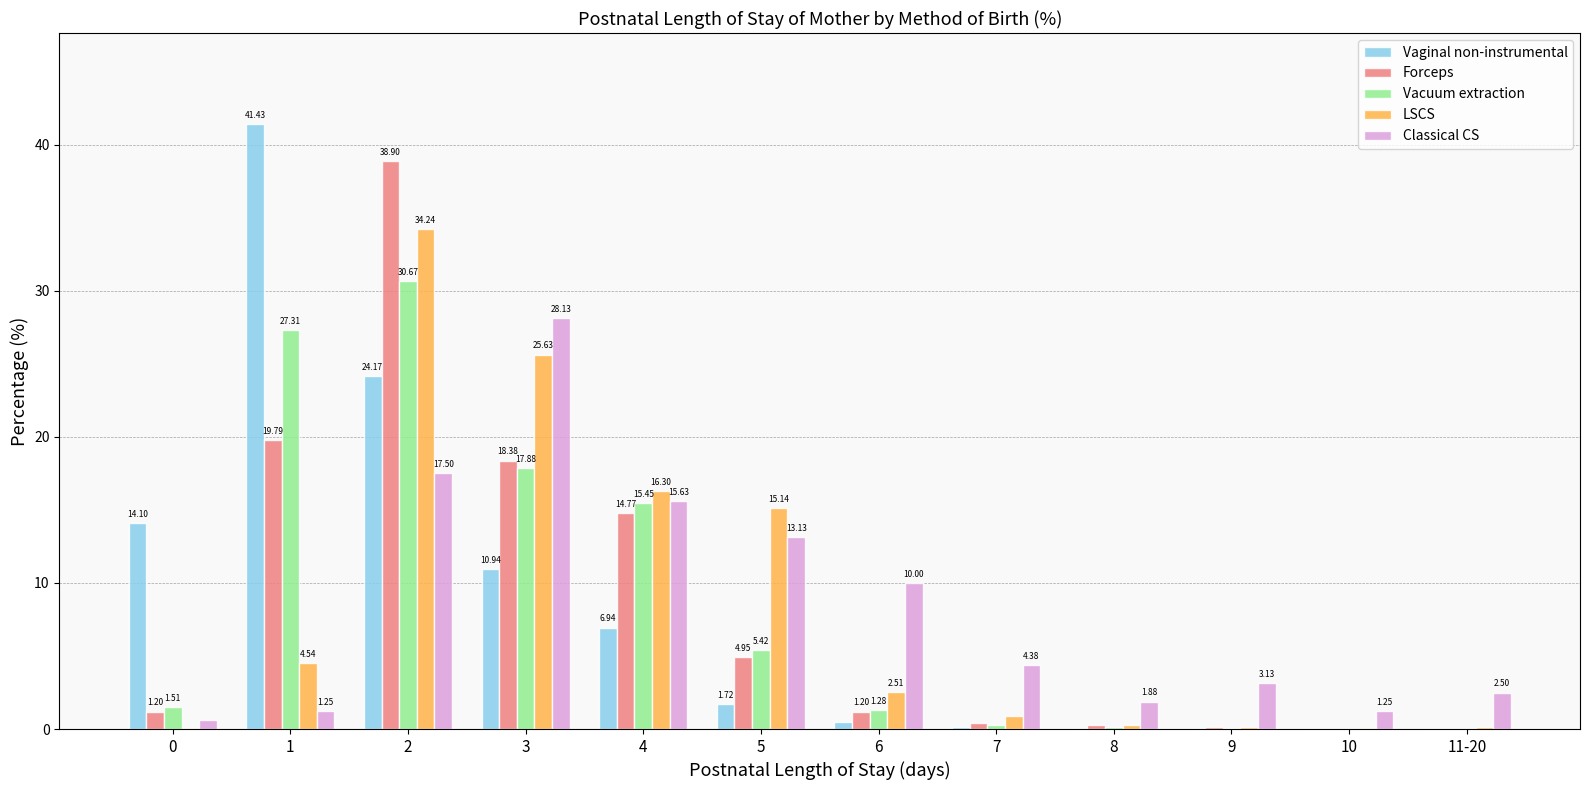

How many distinct data groups are displayed?

5